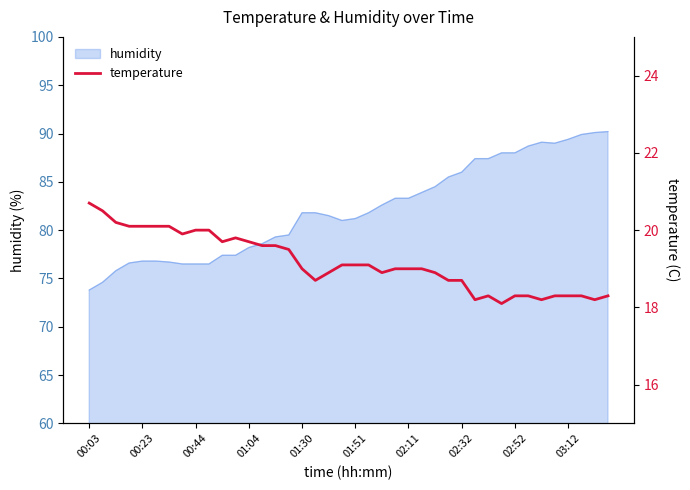

The humidity series shows 23.0 at 00:23. True or false?

False